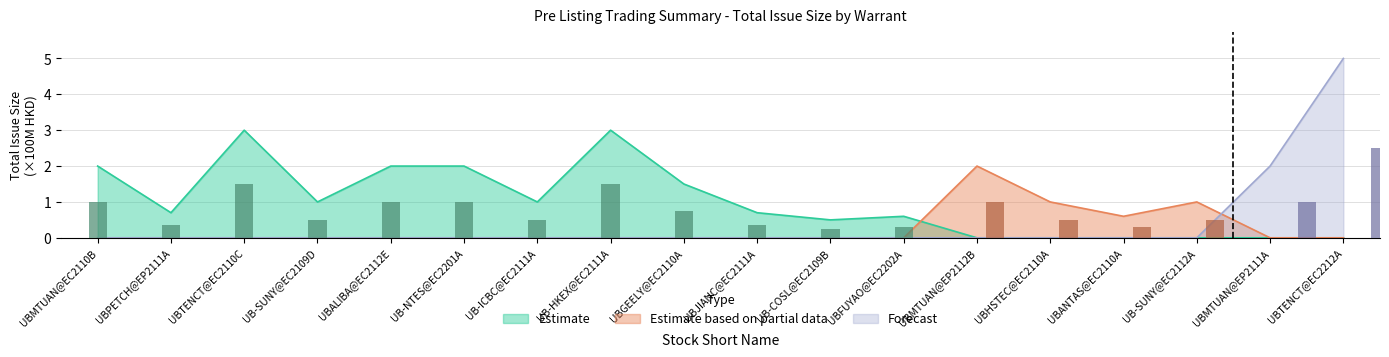

Rank the categories by Estimate based on partial data value from highest to lowest.

UBMTUAN@EP2112B, UBHSTEC@EC2110A, UB-SUNY@EC2112A, UBANTAS@EC2110A, UBMTUAN@EC2110B, UBPETCH@EP2111A, UBTENCT@EC2110C, UB-SUNY@EC2109D, UBALIBA@EC2112E, UB-NTES@EC2201A, UB-ICBC@EC2111A, UB-HKEX@EC2111A, UBGEELY@EC2110A, UBJIANC@EC2111A, UB-COSL@EC2109B, UBFUYAO@EC2202A, UBMTUAN@EP2111A, UBTENCT@EC2212A